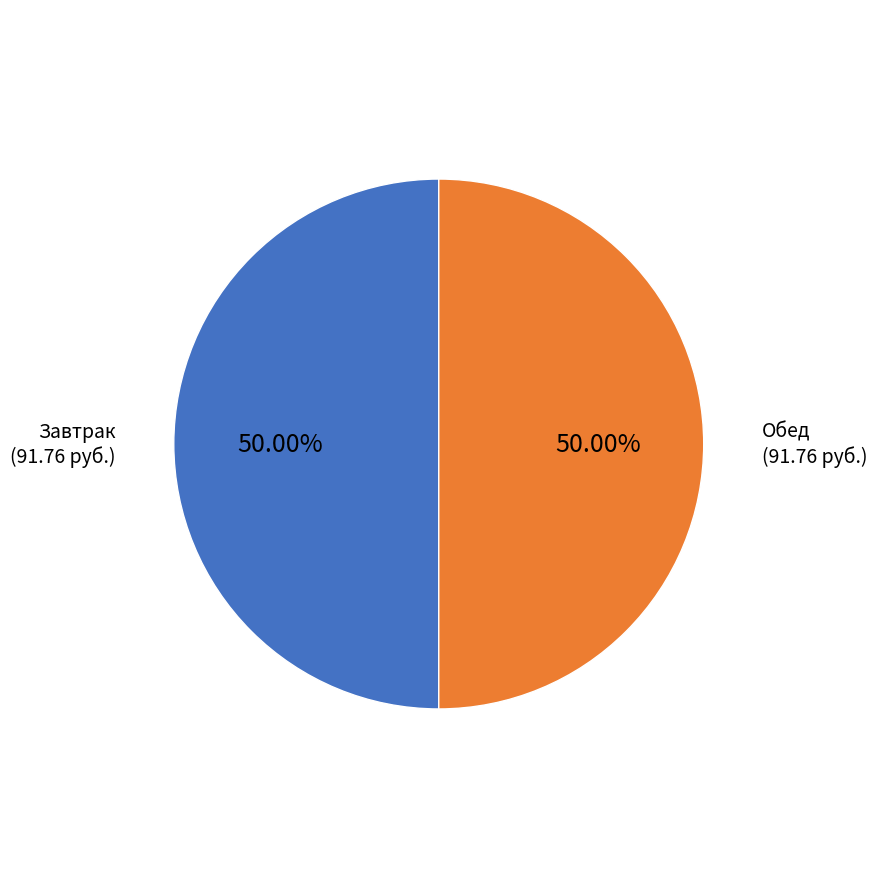

Is the sum of Обед and Завтрак greater than half?

Yes